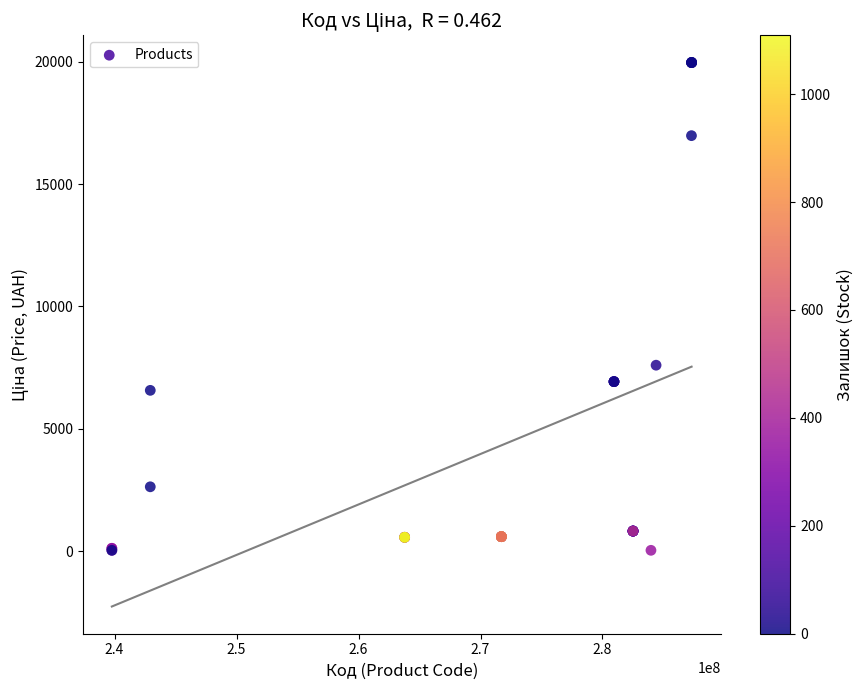

What Y value in the scatter plot is closest to 9998?

7596.5